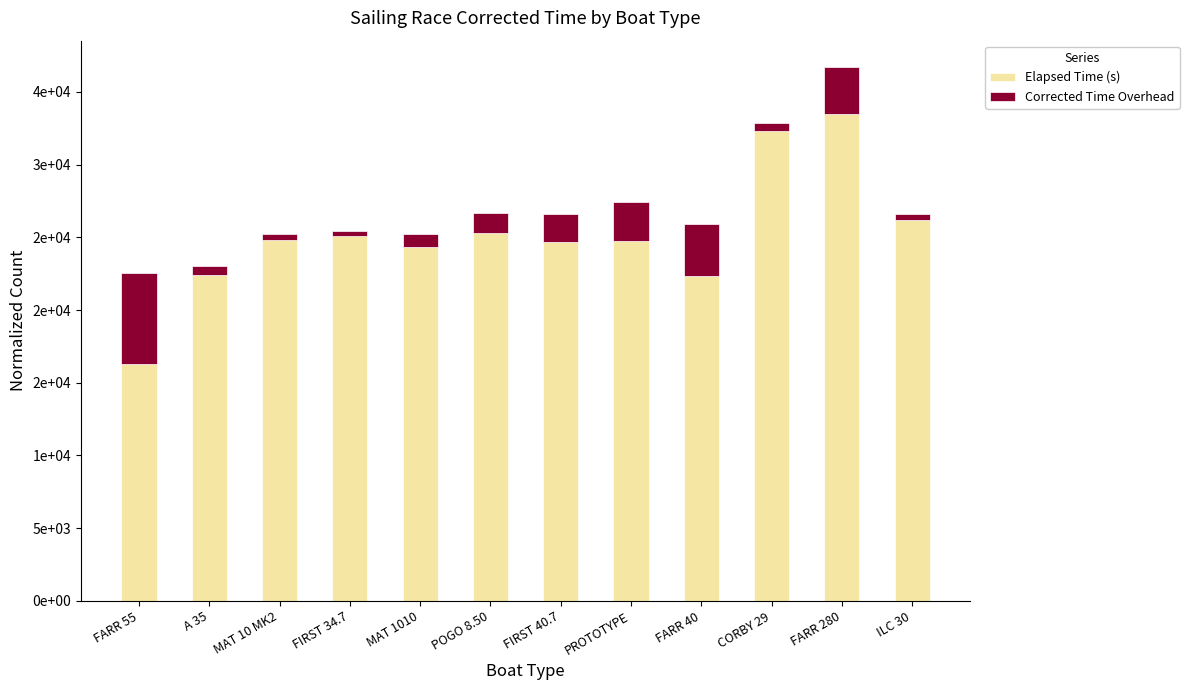

List the series in order of their peak value, highest first.

Elapsed Time (s), Corrected Time Overhead